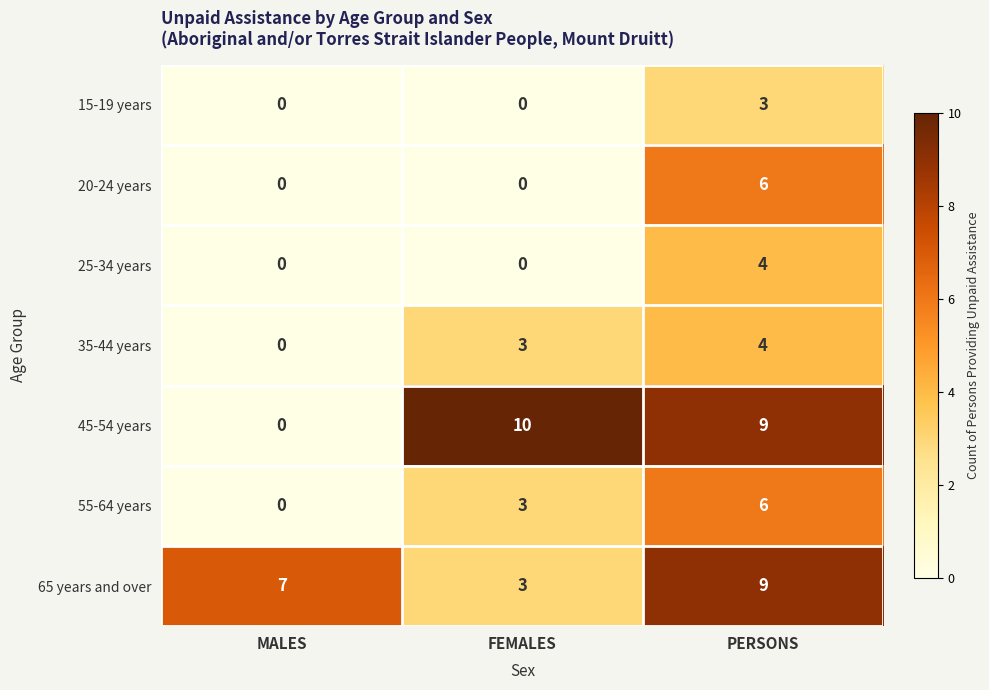

How many data points does each series have?

3